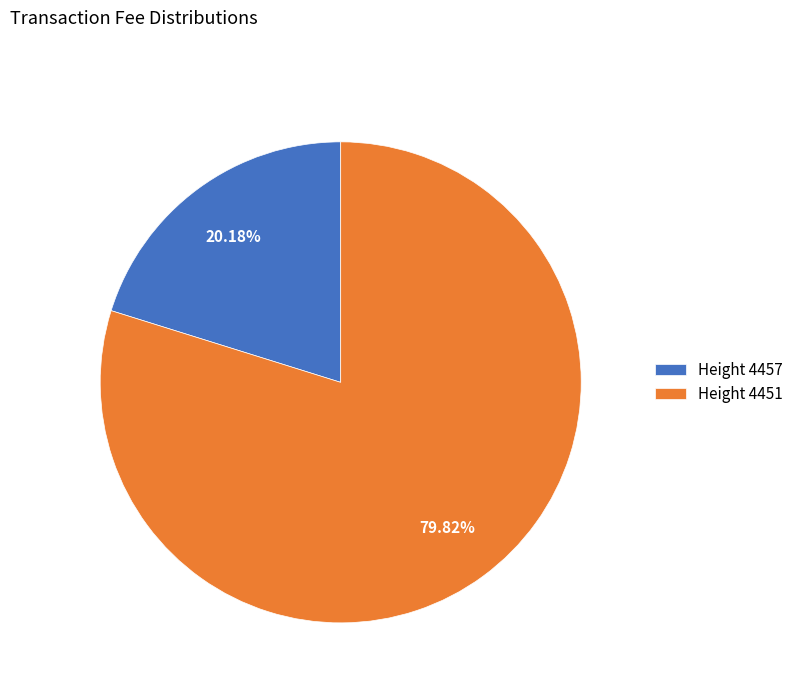

How many segments does this pie chart have?

2